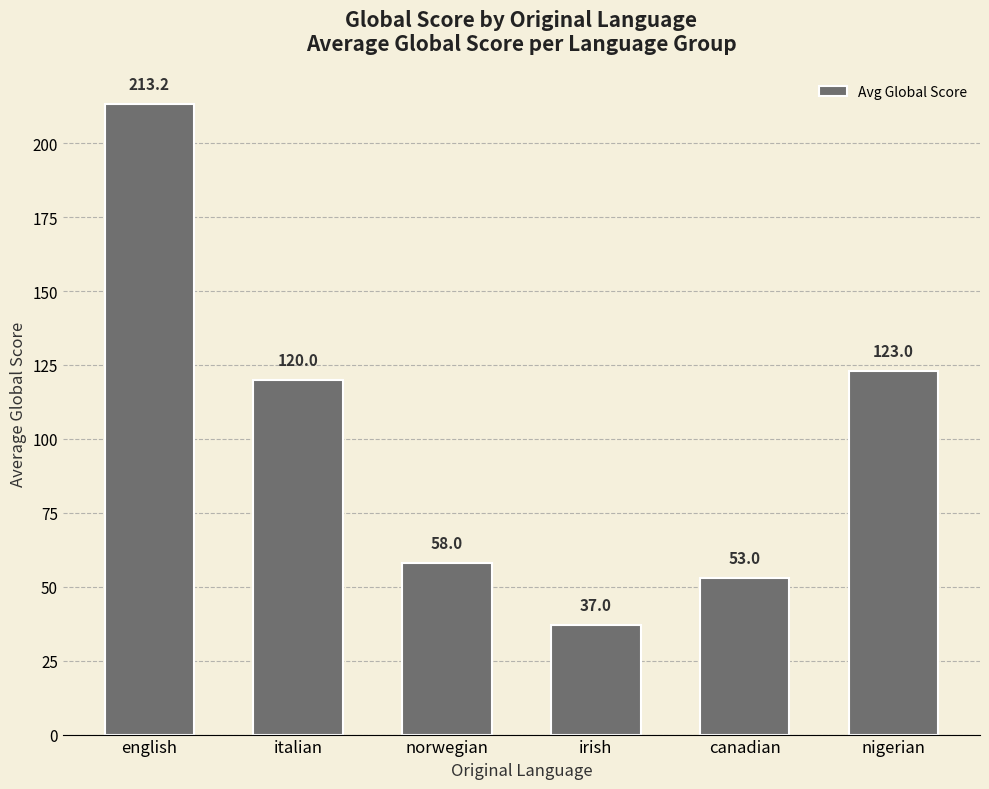

Are the bars grouped side by side (vs. stacked)?

No